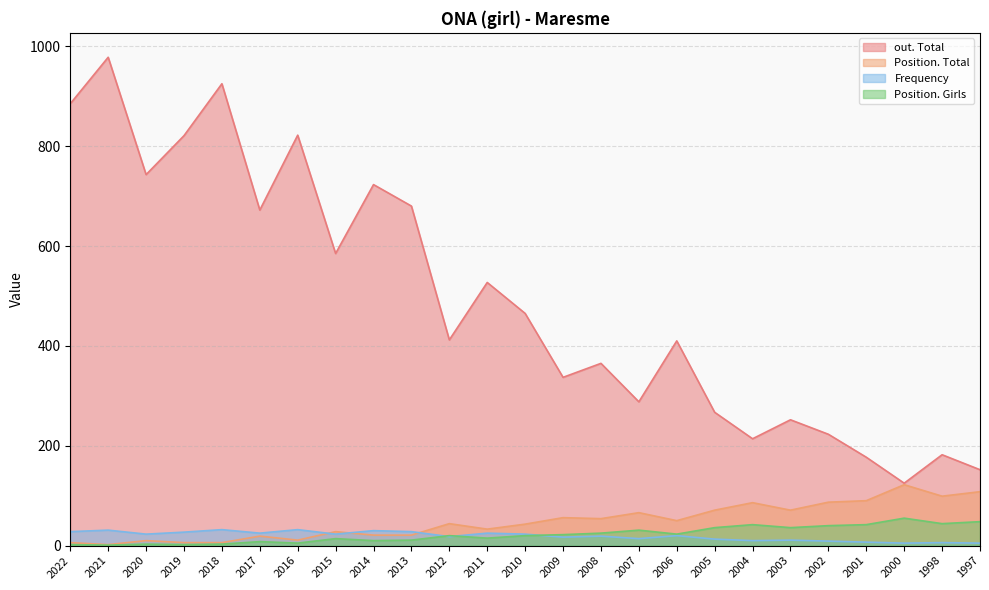

What are all the series names shown in the legend?

out. Total, Position. Total, Frequency, Position. Girls